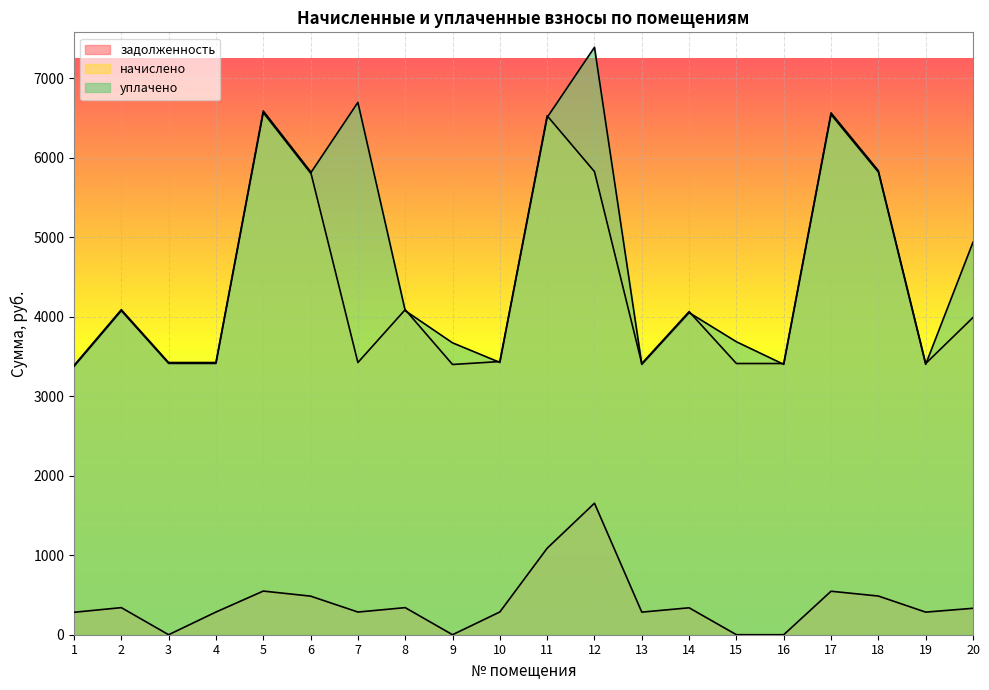

After their last crossing, which series has the higher values: начислено or уплачено?

уплачено